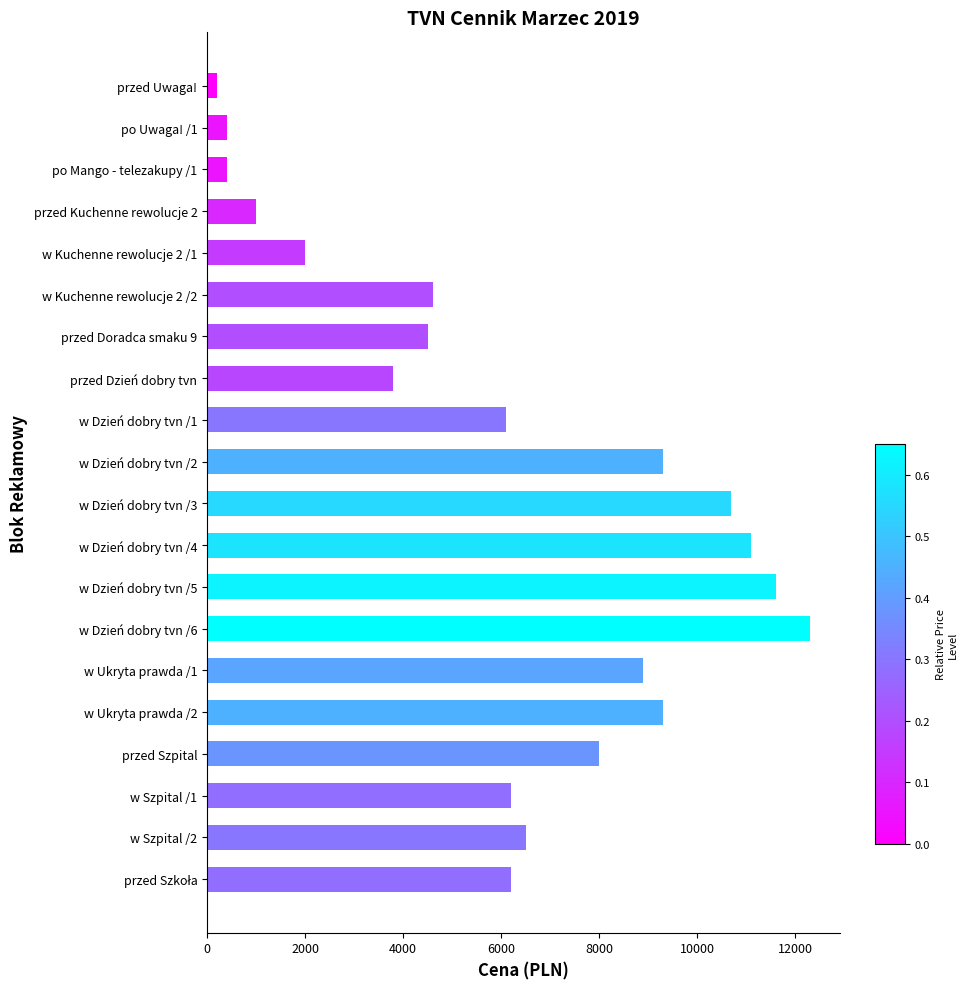

Reading bottom to top, extract all data points from this chart.

6200	6500	6200	8000	9300	8900	12300	11600	11100	10700	9300	6100	3800	4500	4600	2000	1000	400	400	200